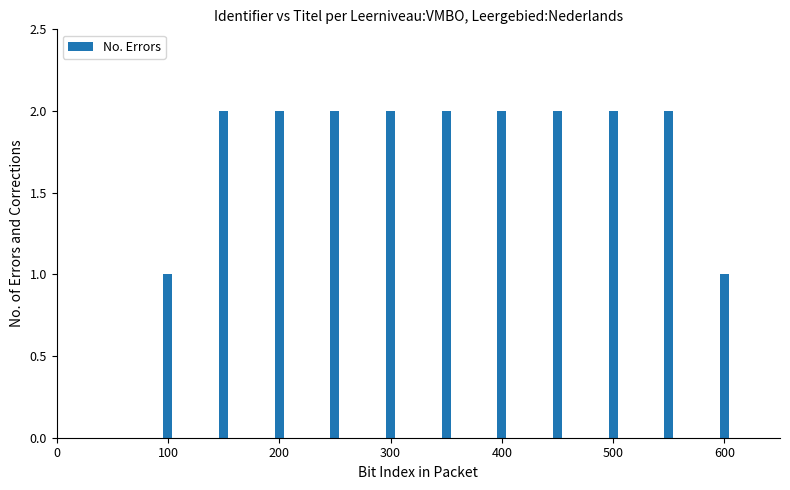

What is the value of the 6th bar from the left?

2